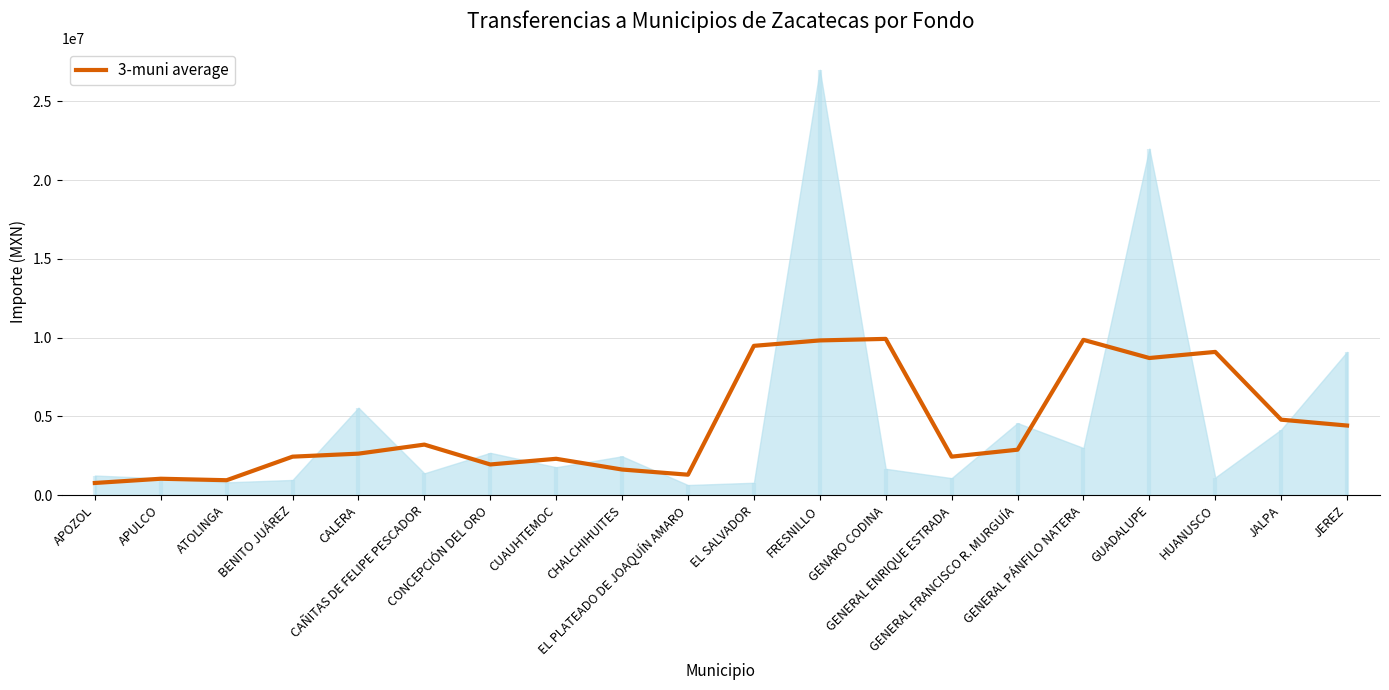

The chart shows a value of 1945812.7 at CONCEPCIÓN DEL ORO. True or false?

True